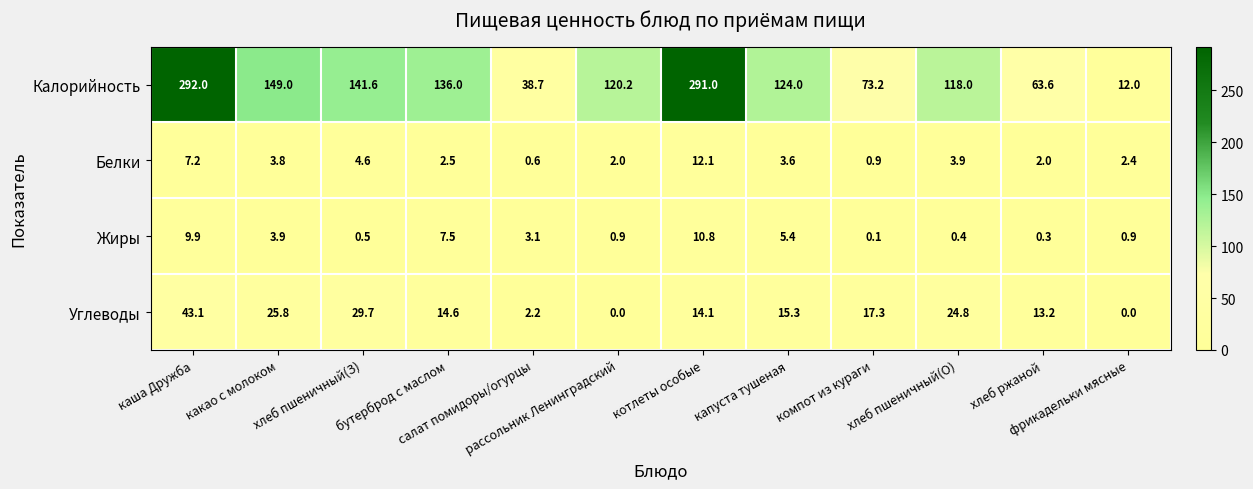

What is the total value across all series at фрикадельки мясные?

15.3